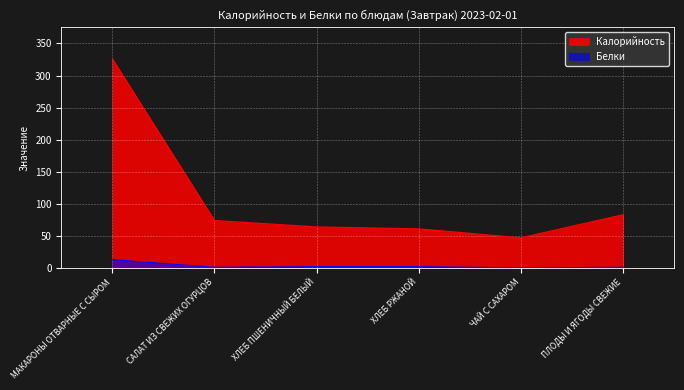

True or false: Калорийность has more than 2 points higher than both neighbors.

False